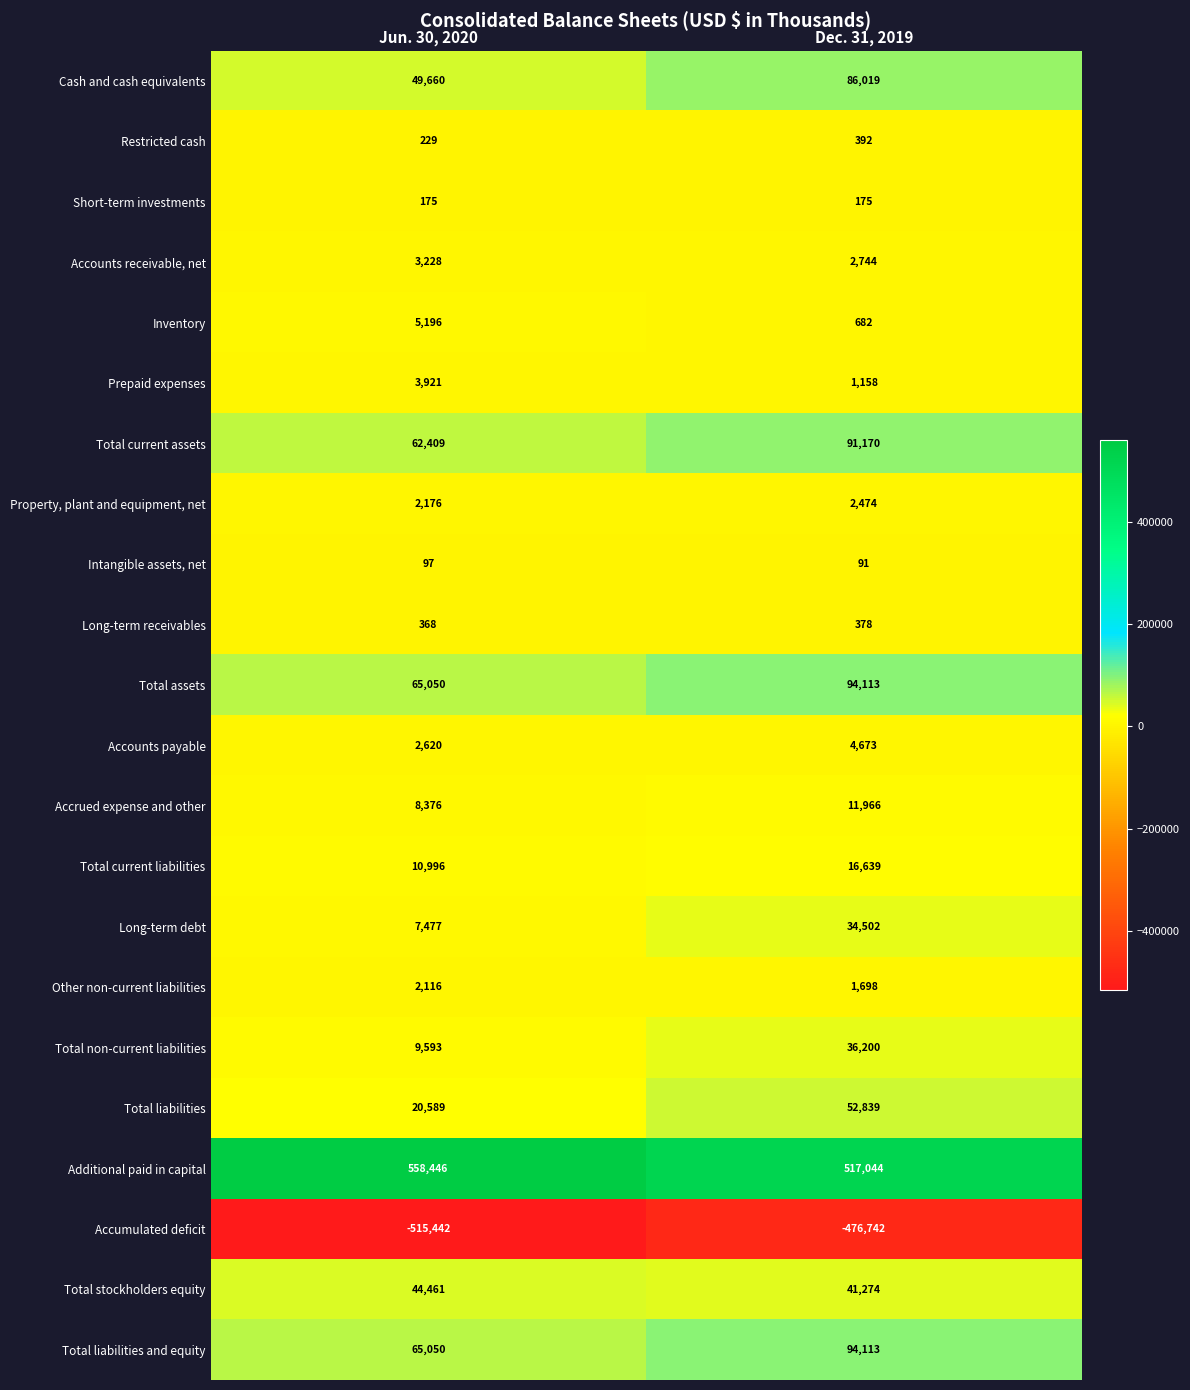

Which series has the largest total across all categories?

Additional paid in capital